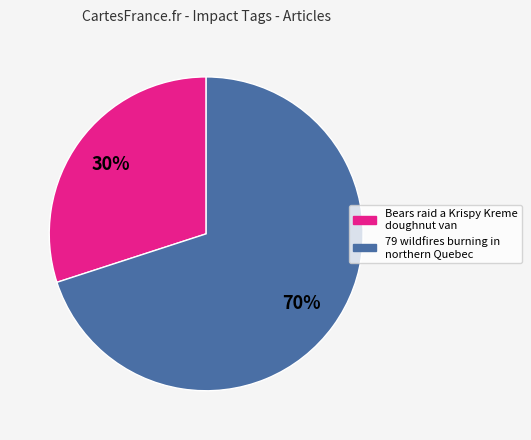

To the nearest percent, what is the difference between the 79 wildfires burning in northern Quebec and Bears raid a Krispy Kreme doughnut van slice percentages?

40%